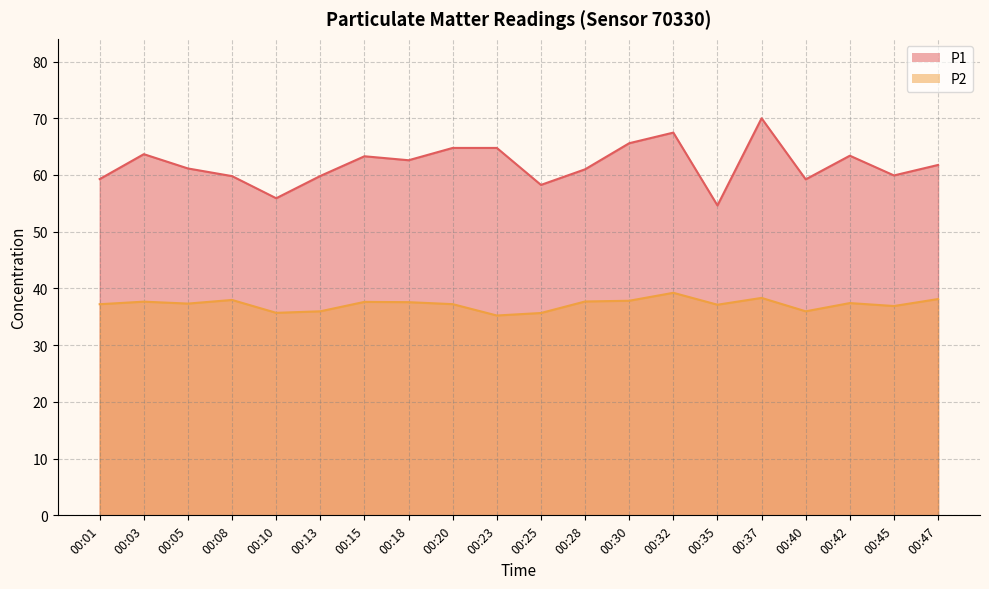

At how many categories does at least one series exceed 51?

20